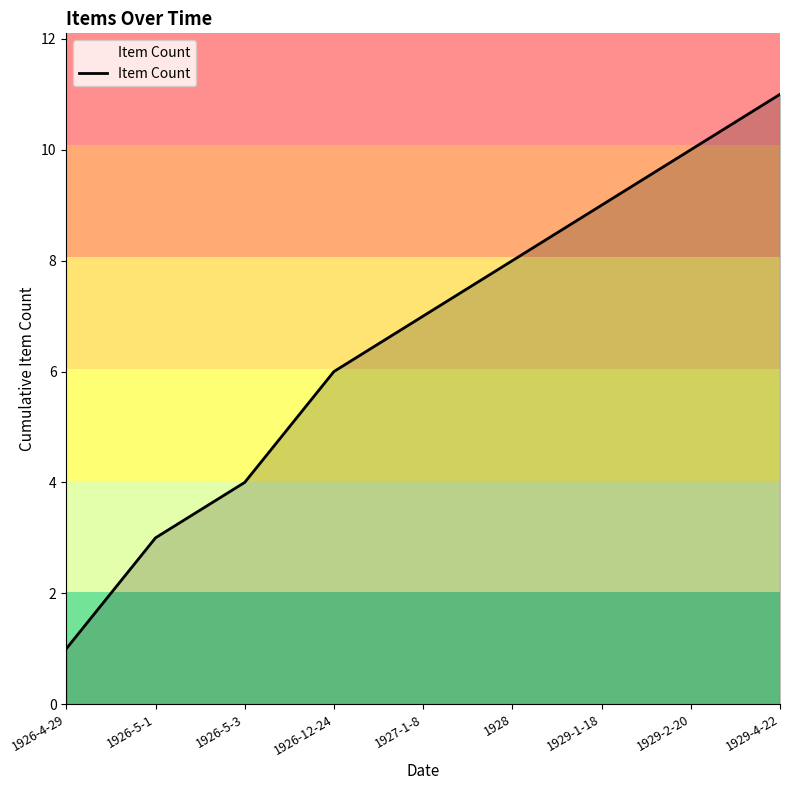

What position from the right is 1929-1-18?

3